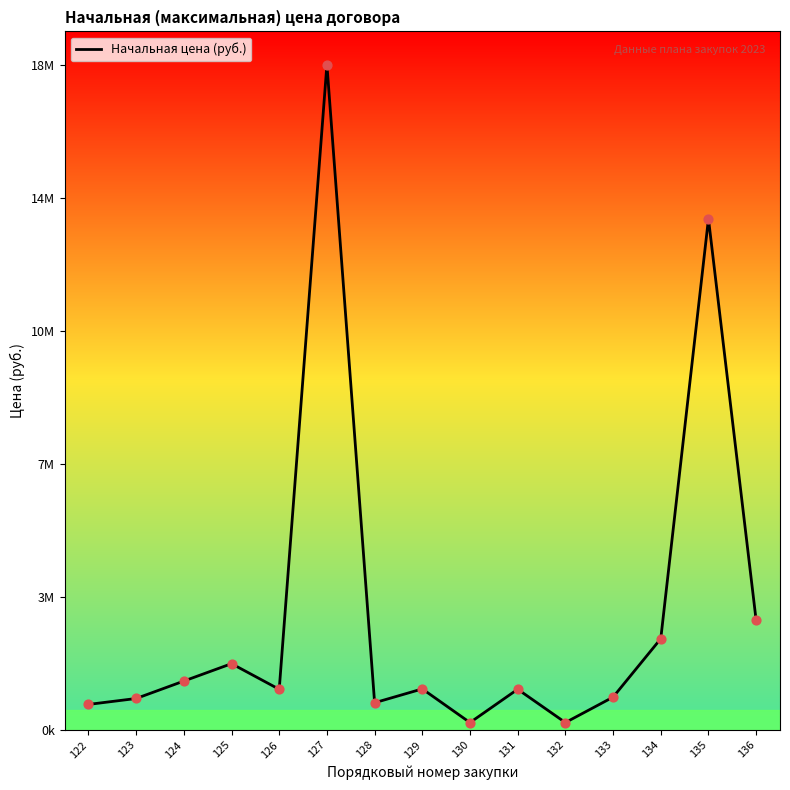

Which has a higher value, 128 or 127?

127